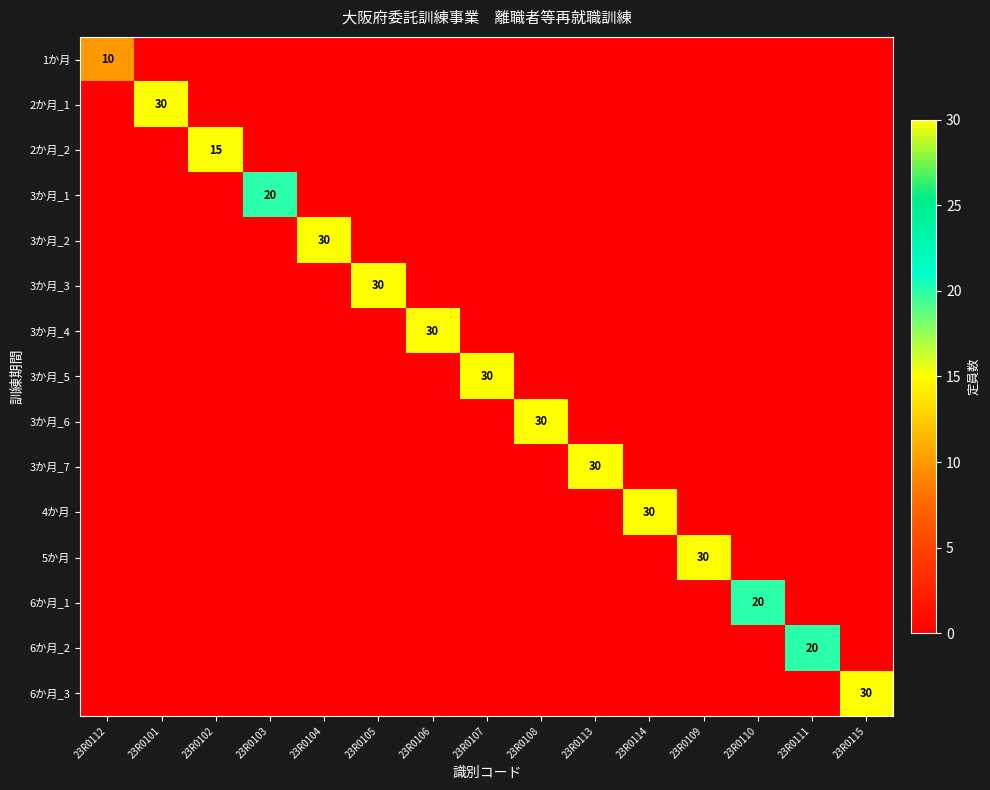

True or false: 4か月 has a value of 14 at 23R0107.

False